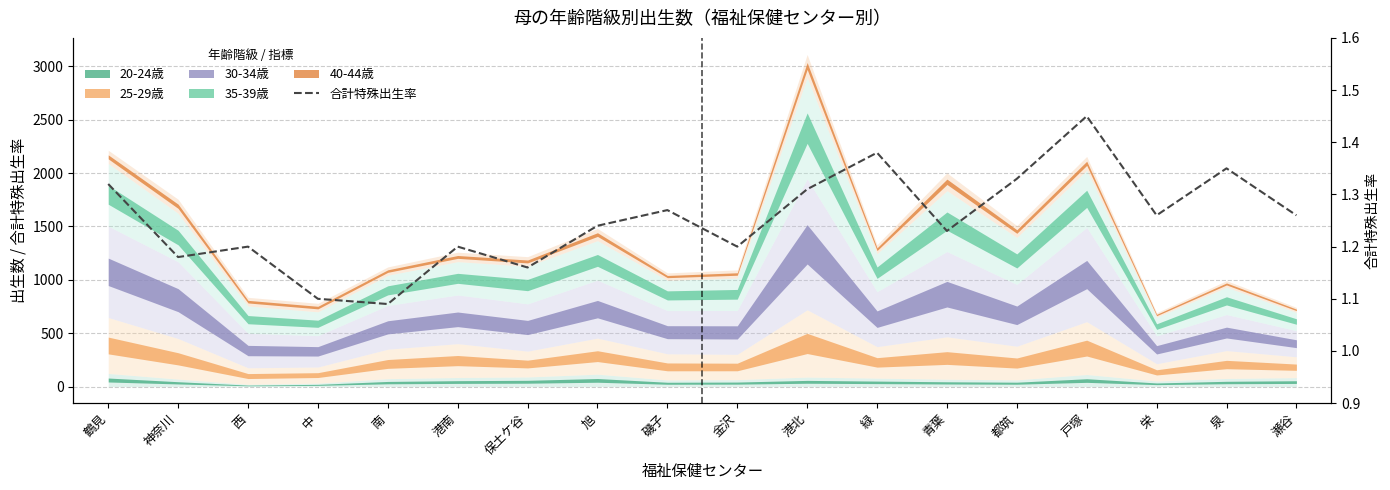

Reading left to right, what are all the values shown in this chart?

1.3	1.2	1.2	1.1	1.1	1.2	1.2	1.2	1.3	1.2	1.3	1.4	1.2	1.3	1.4	1.3	1.4	1.3